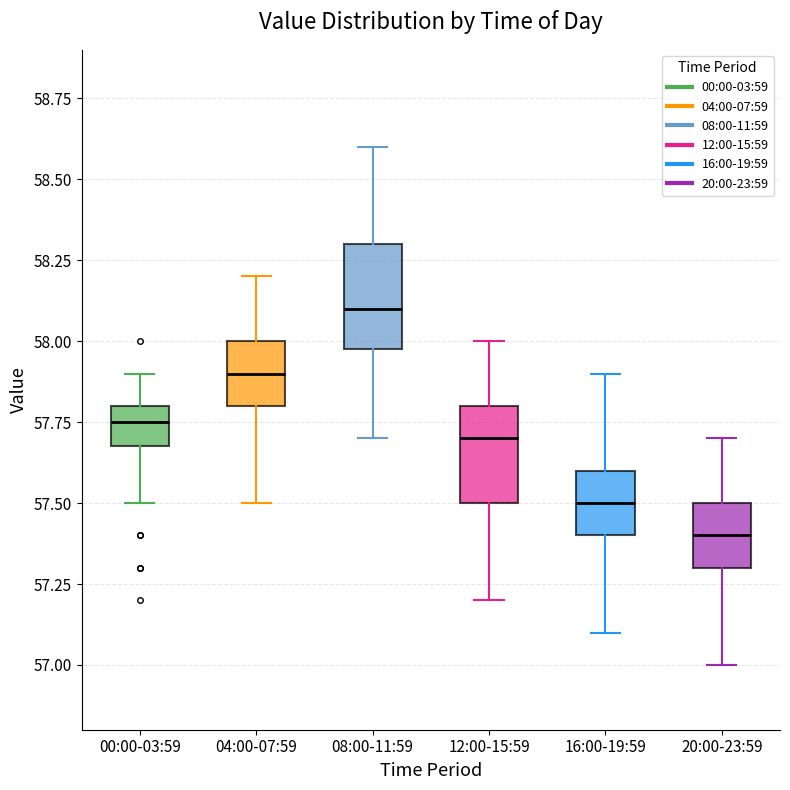

Which box's median line is the lowest?

20:00-23:59